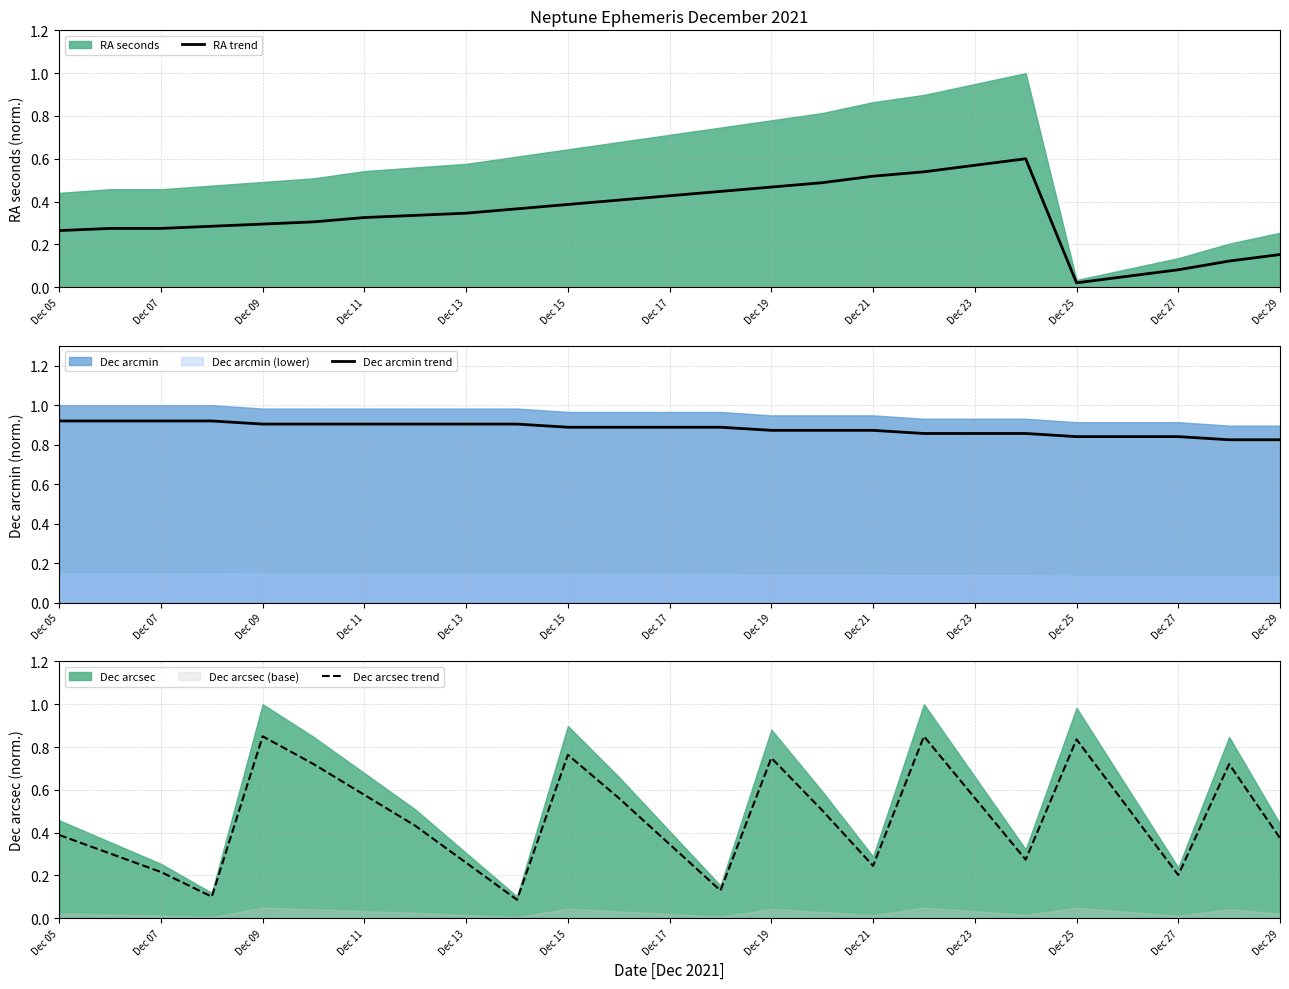

Reading left to right, list all the values displayed in this chart.

RA trend: 0.3	0.3	0.3	0.3	0.3	0.3	0.3	0.3	0.3	0.4	0.4	0.4	0.4	0.4	0.5	0.5	0.5	0.5	0.6	0.6	0.0	0.1	0.1	0.1	0.2
Dec arcmin trend: 0.9	0.9	0.9	0.9	0.9	0.9	0.9	0.9	0.9	0.9	0.9	0.9	0.9	0.9	0.9	0.9	0.9	0.9	0.9	0.9	0.8	0.8	0.8	0.8	0.8
Dec arcsec trend: 0.4	0.3	0.2	0.1	0.8	0.7	0.6	0.4	0.3	0.1	0.8	0.6	0.3	0.1	0.7	0.5	0.2	0.8	0.6	0.3	0.8	0.5	0.2	0.7	0.4